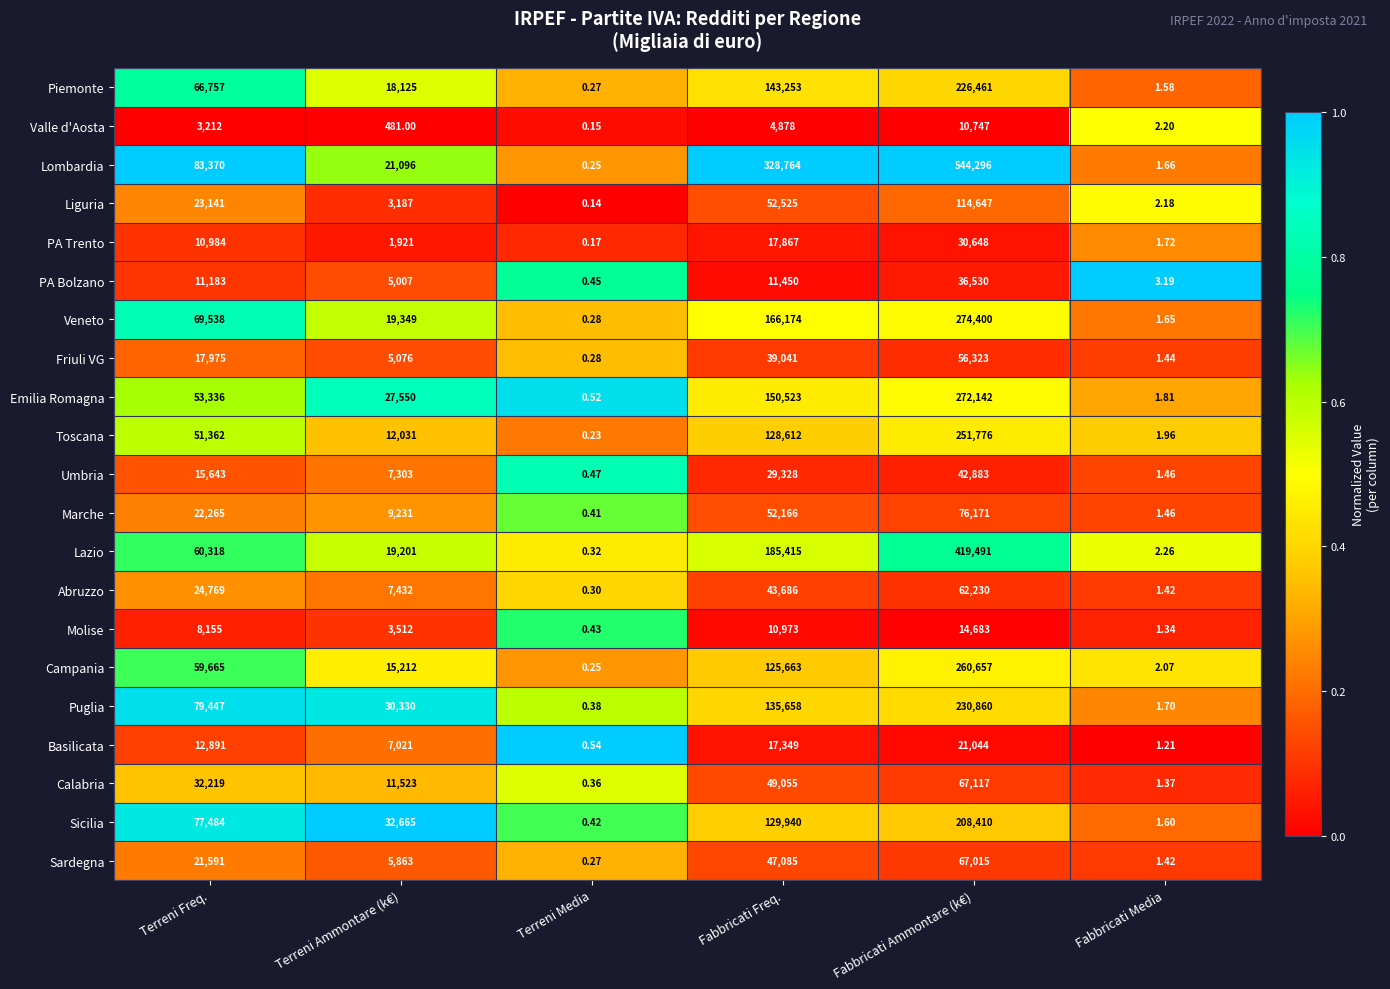

Is the value of Toscana at Terreni Freq. greater than the value of Lazio at Terreni Freq.?

No